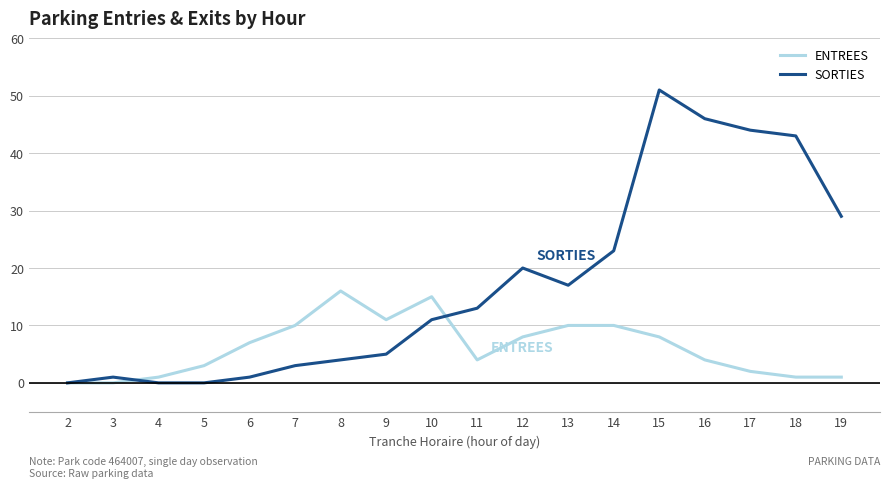

Which series has the widest spread of values?

SORTIES